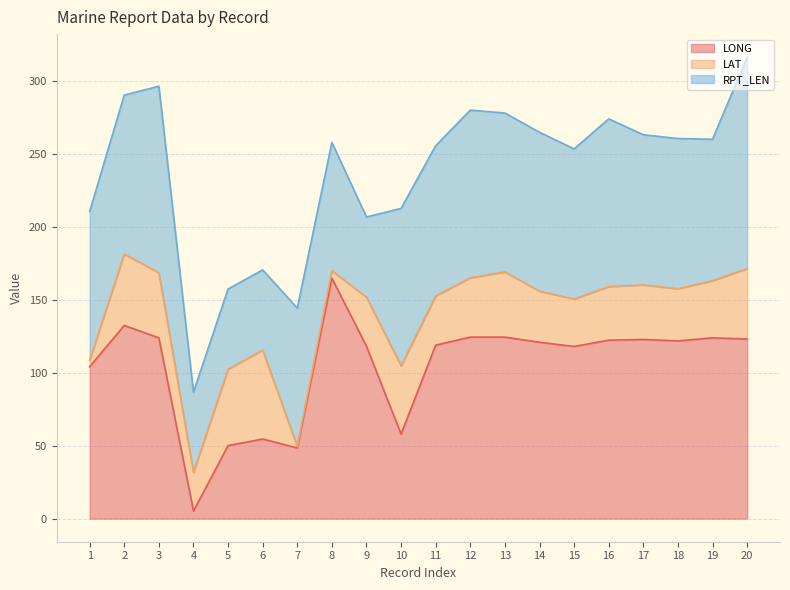

What is the total value across all series at 8?

258.0